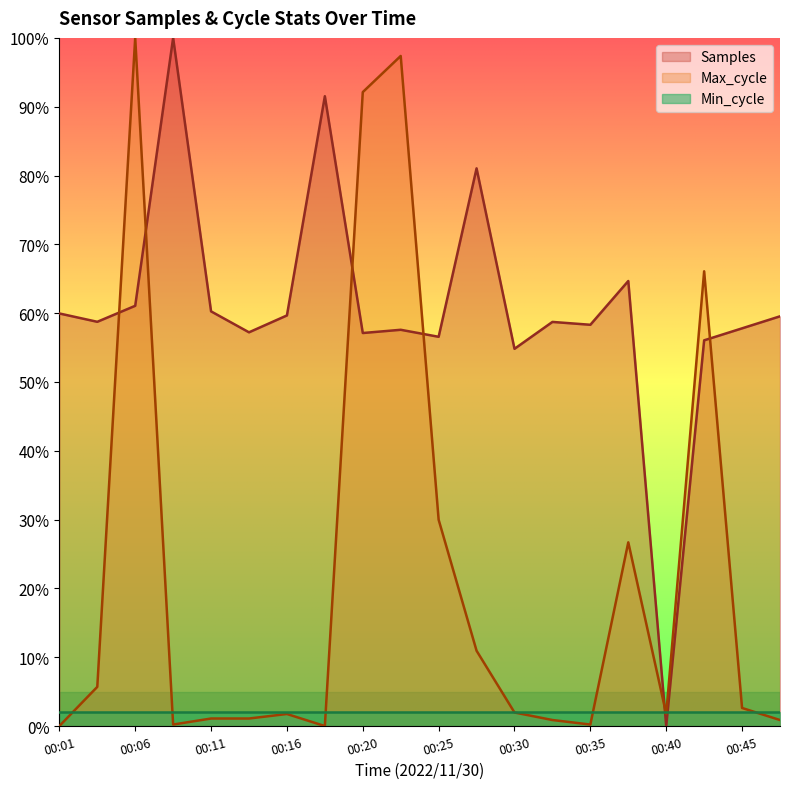

What are all the series names shown in the legend?

Samples, Max_cycle, Min_cycle